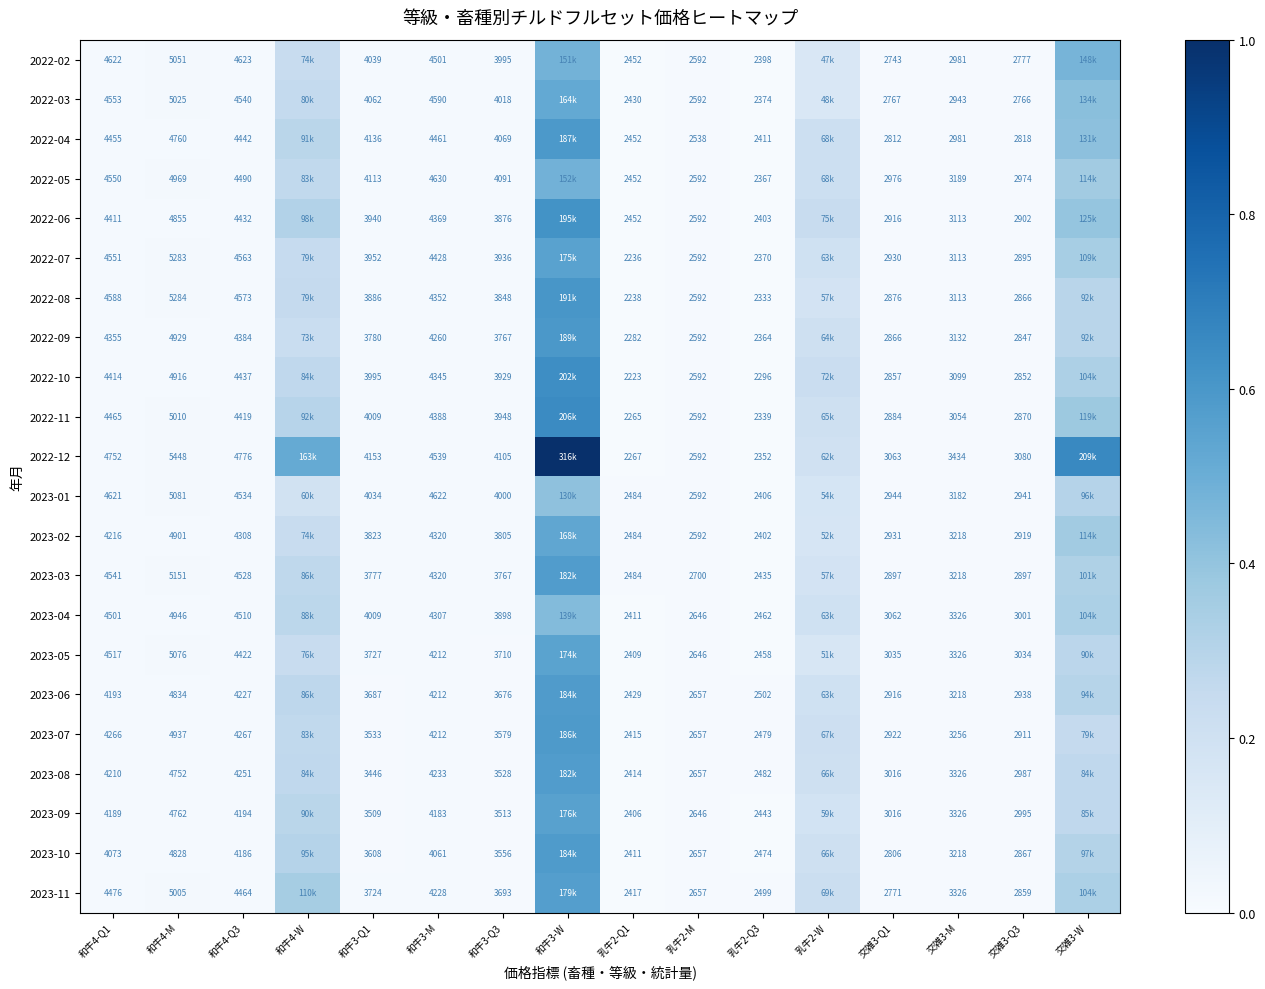

Is the value of 2023-08 at 和牛4-Q1 greater than the value of 2023-02 at 和牛4-Q1?

No